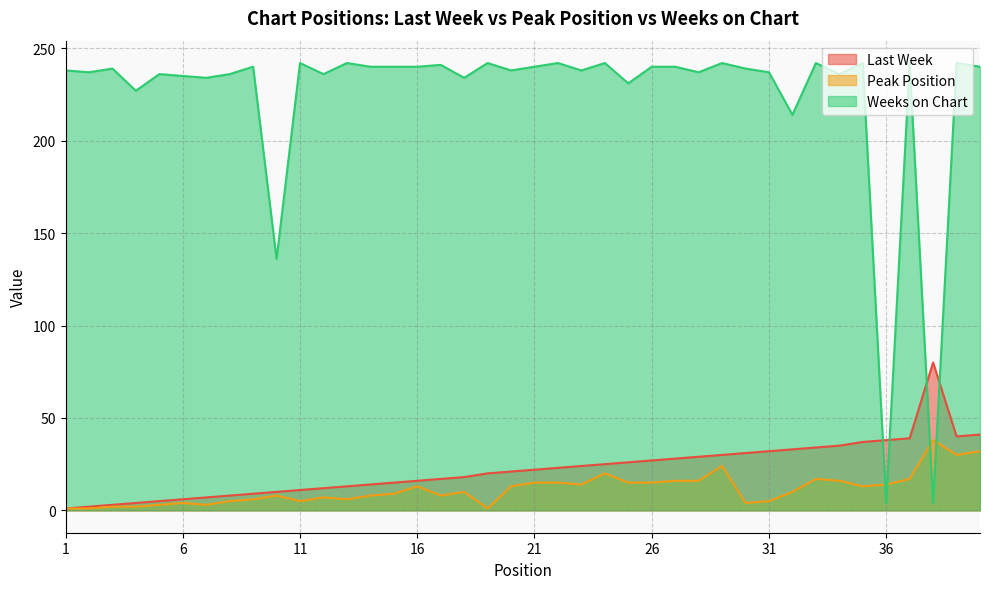

Which category has the highest value in the Peak Position series?

38